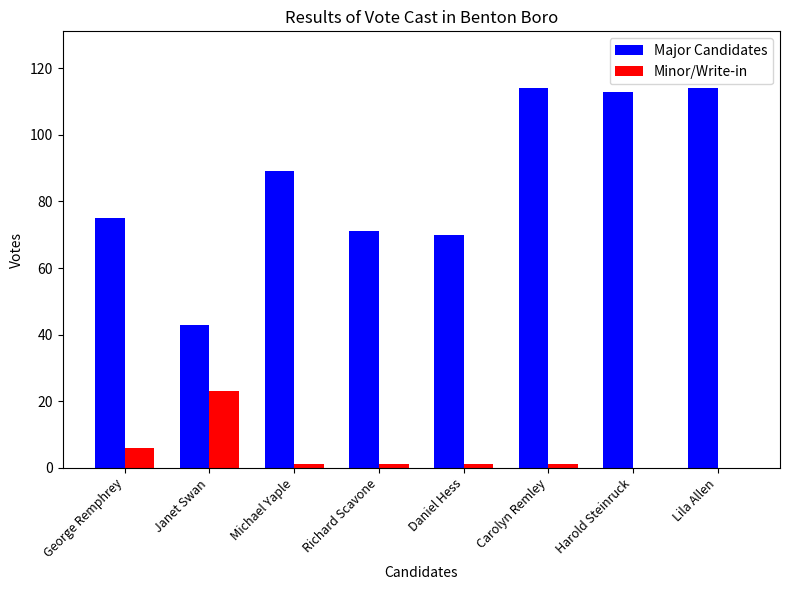

Which series changed the most between Richard Scavone and Harold Steinruck?

Major Candidates